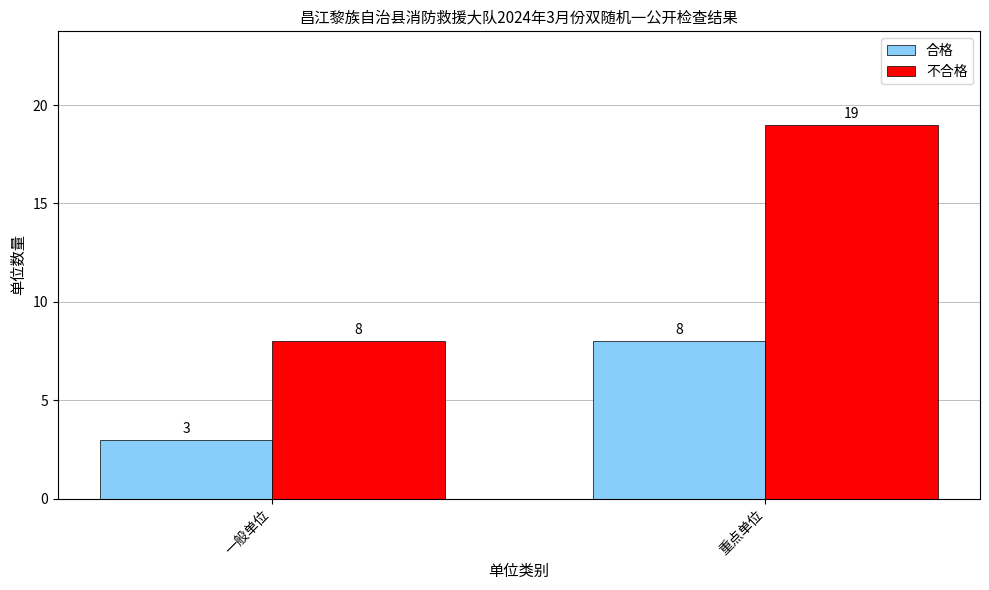

How many series are shown in this chart?

2